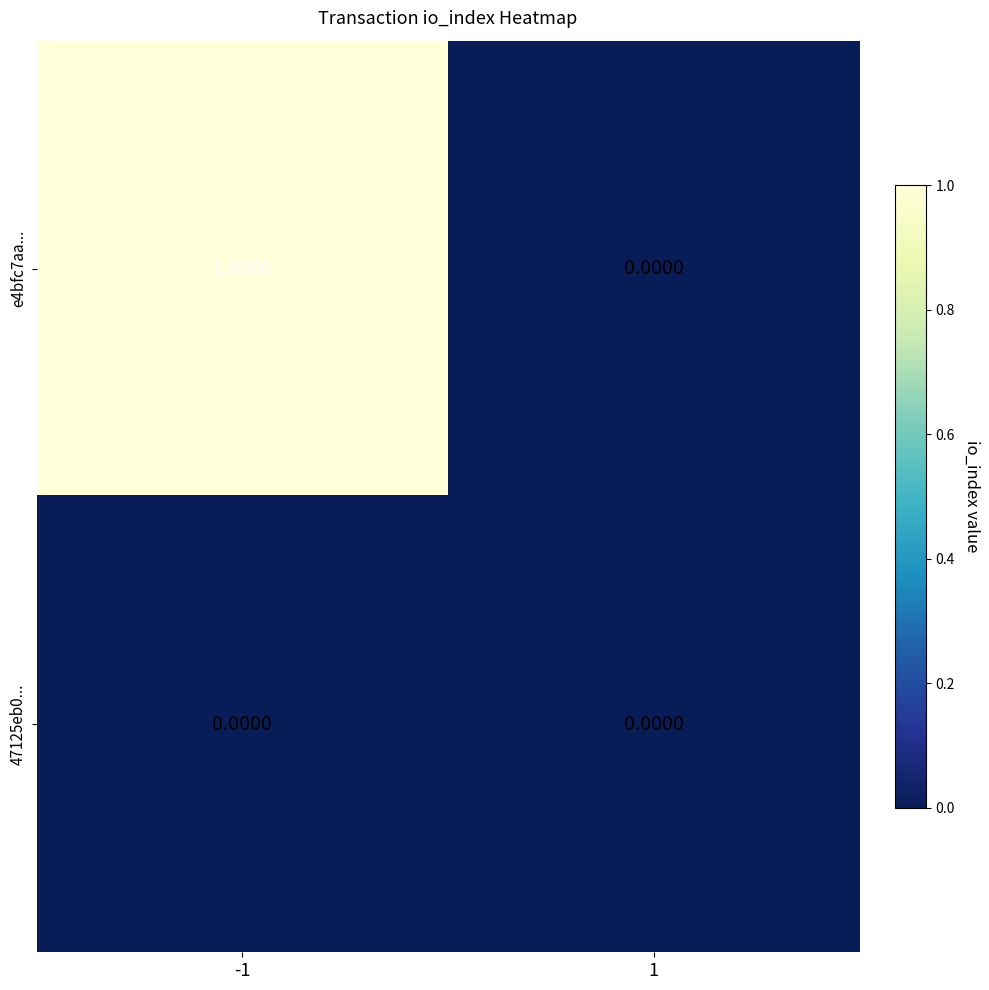

Which series has the largest range (max minus min)?

e4bfc7aa...